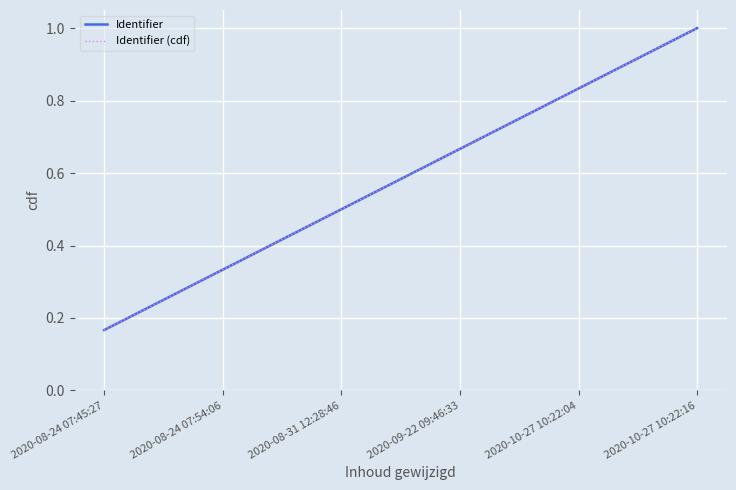

The value of Identifier at 2020-10-27 10:22:16 is 1.0. True or false?

True